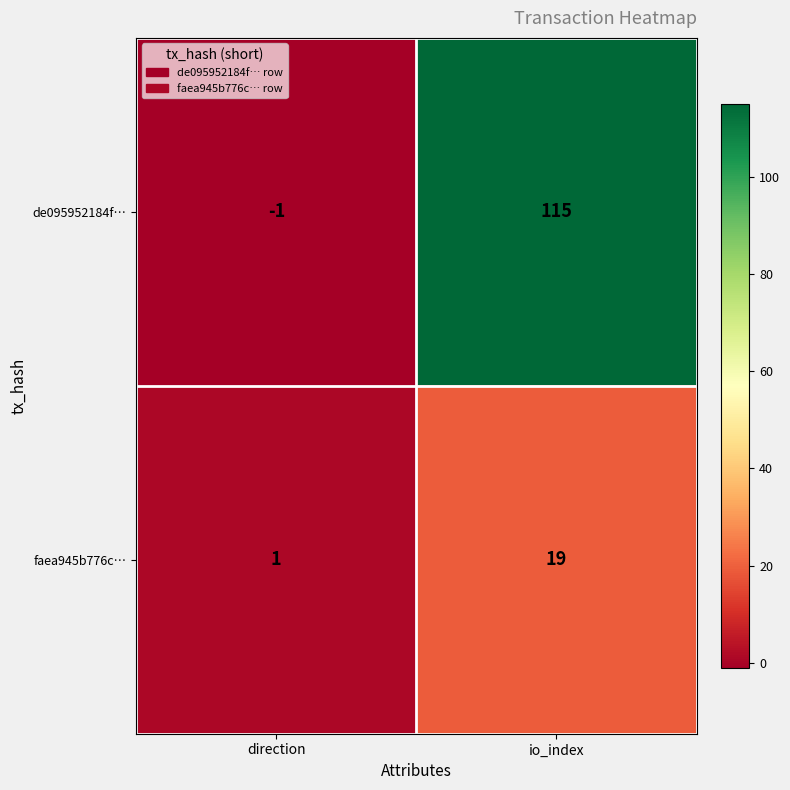

Is it true that de095952184f… equals 115 at io_index?

True